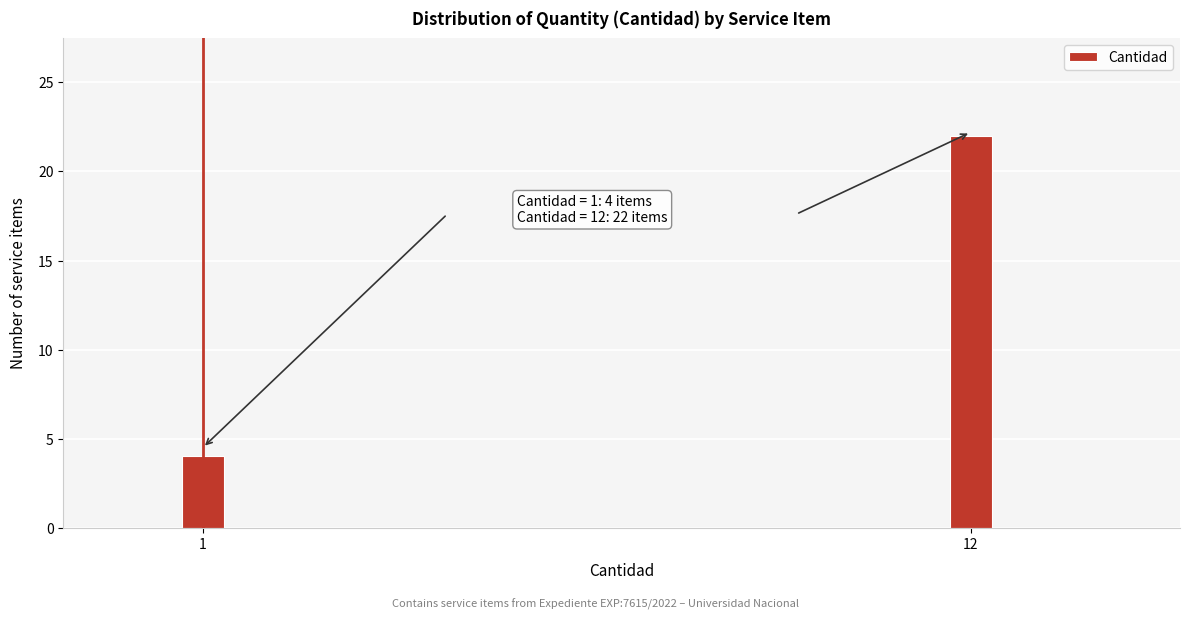

Reading left to right, transcribe all the data shown in this chart.

4	22